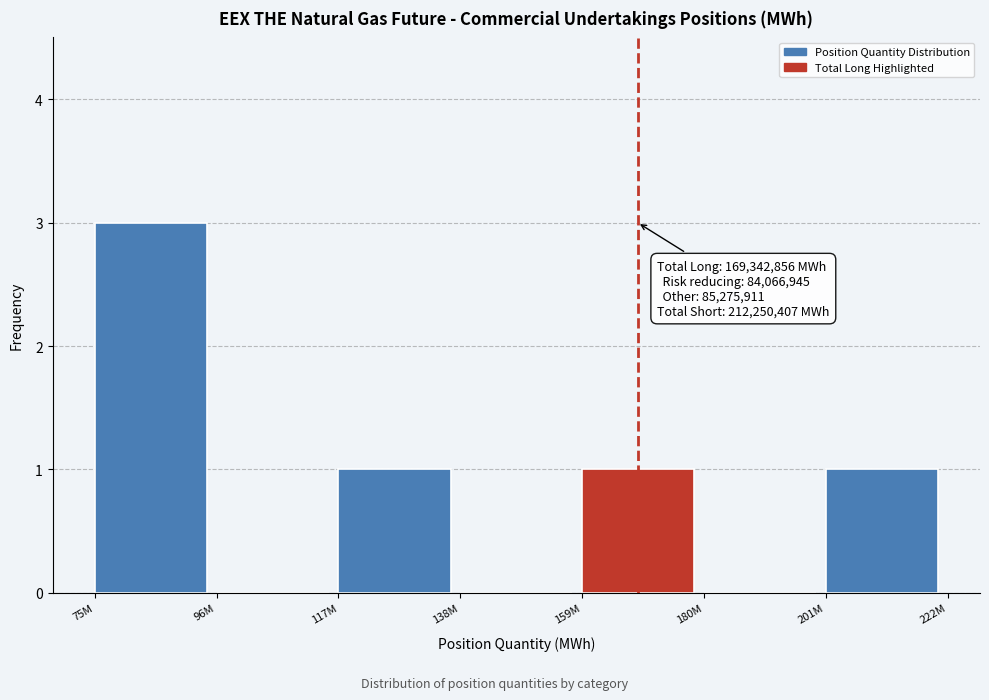

Reading right to left, what are all the values shown in this chart?

201M=1	180M=0	159M=1	138M=0	117M=1	96M=0	75M=3